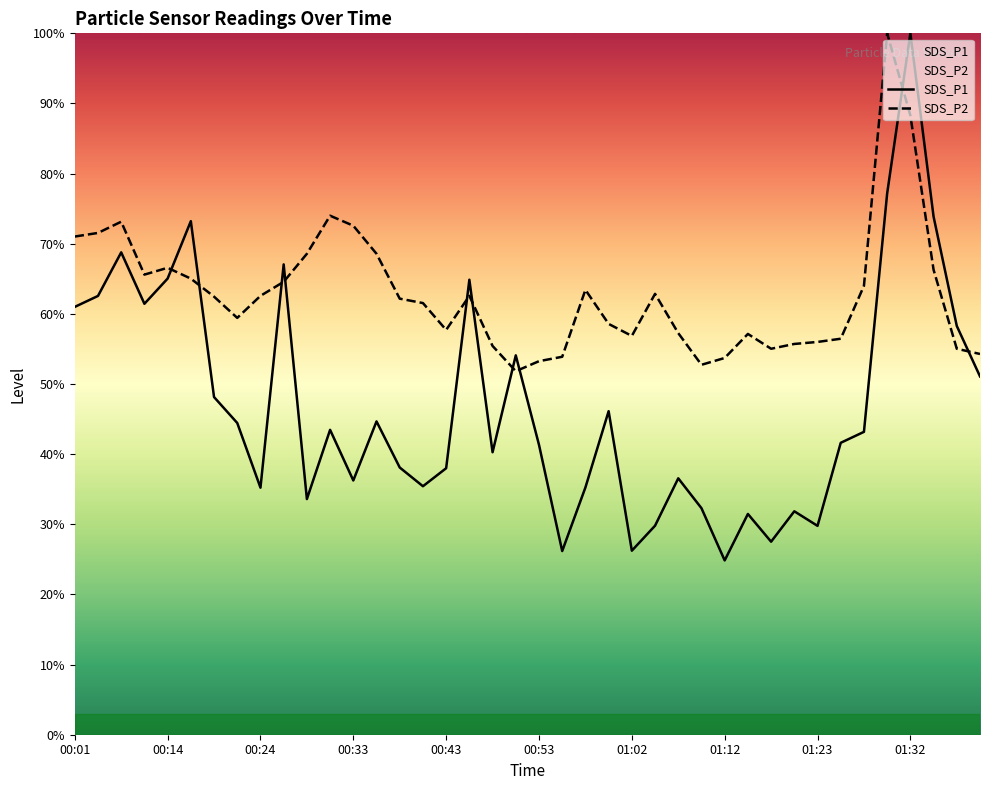

Does the chart display data point markers on the line(s)?

No